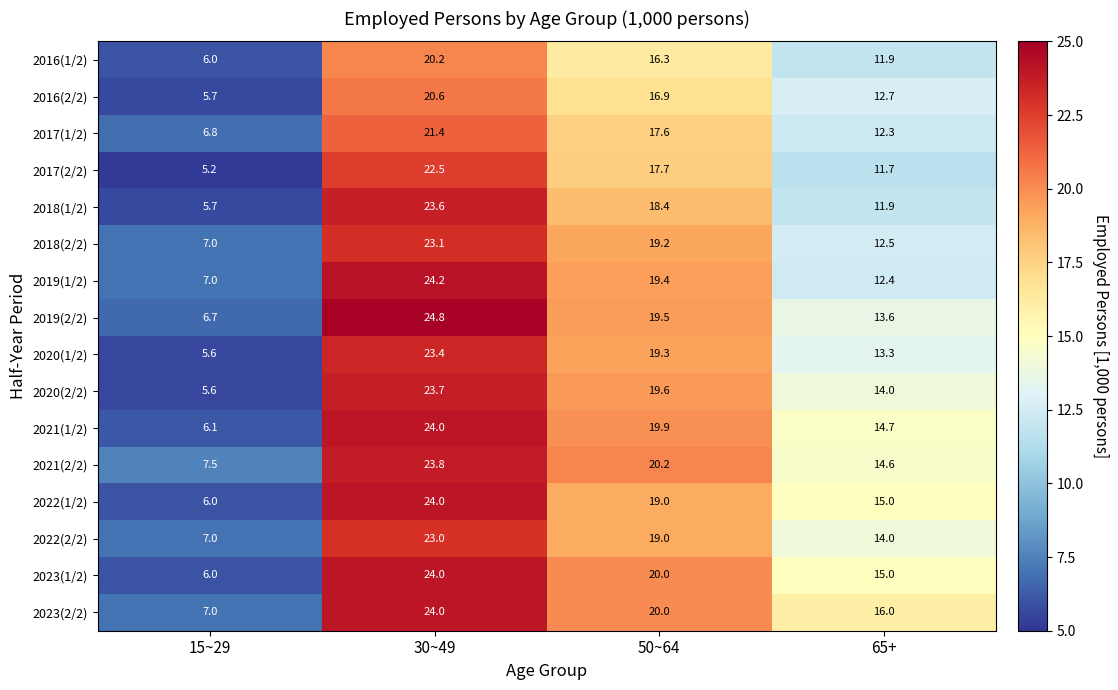

What is the total value across all series at 65+?

215.6